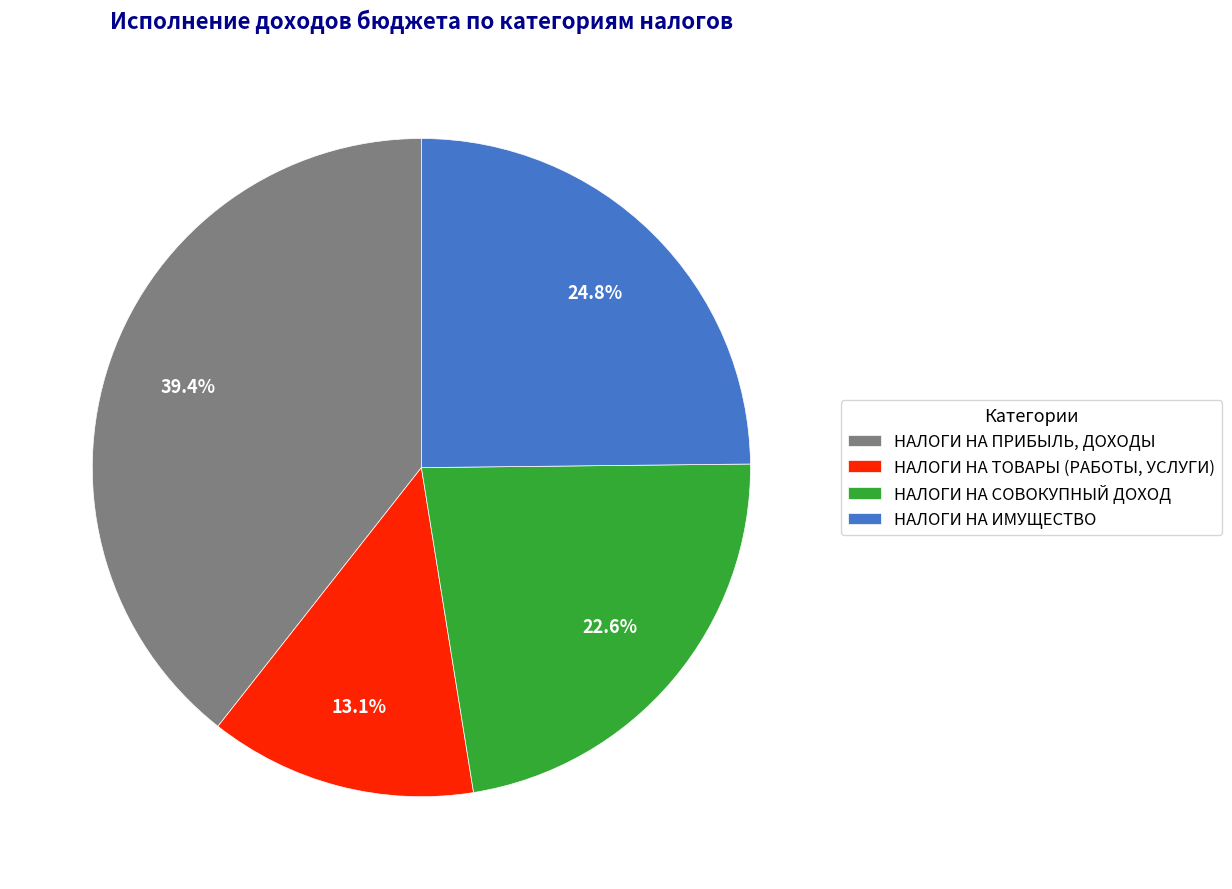

Is it true that НАЛОГИ НА СОВОКУПНЫЙ ДОХОД is 8% of the pie?

False